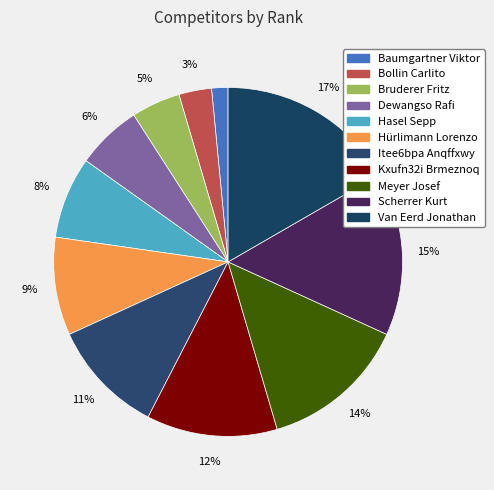

Is Dewangso Rafi the majority of the pie?

No